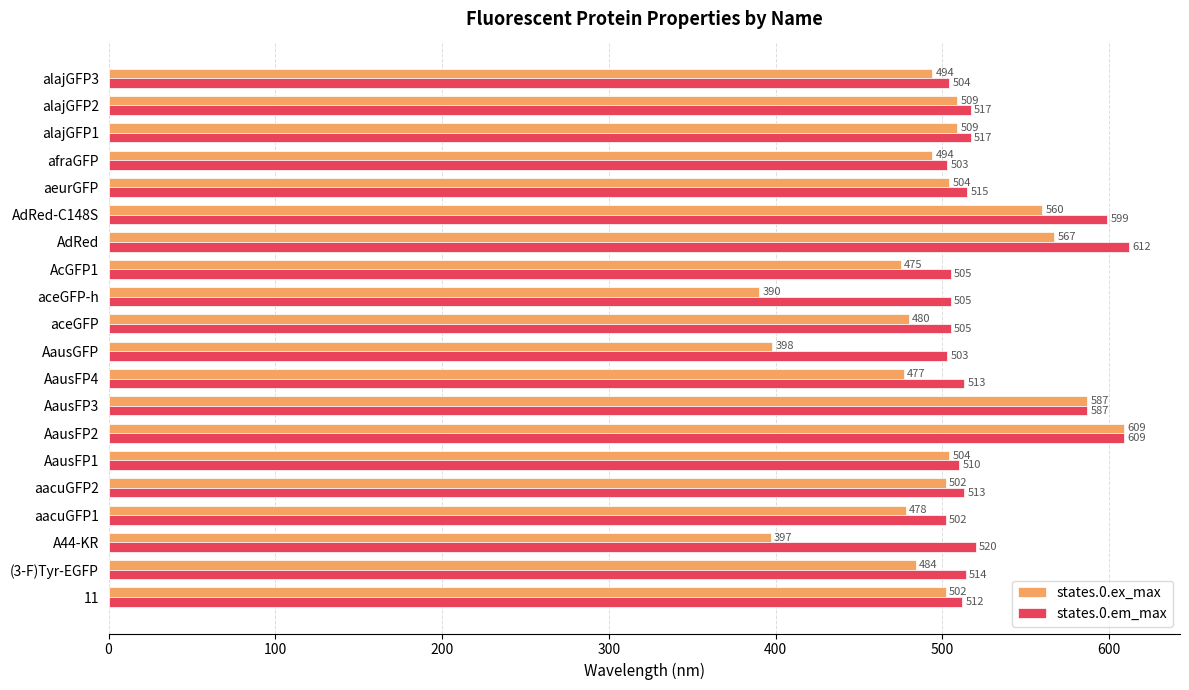

How many series are shown in this chart?

2